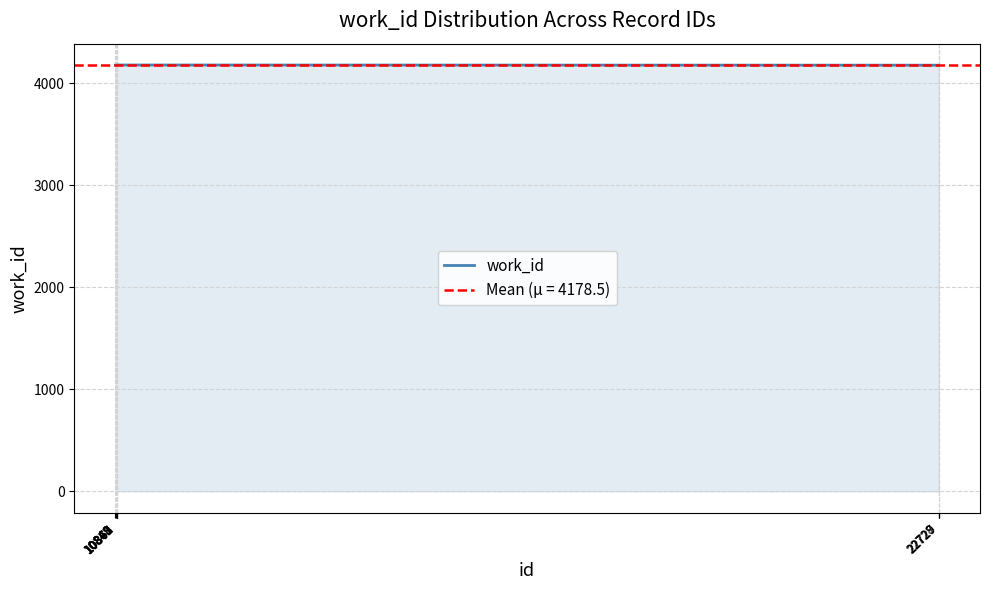

List the labels in order of value, smallest first.

10848, 10849, 10862, 22727, 22728, 22729, 10867, 10868, 10869, 10871